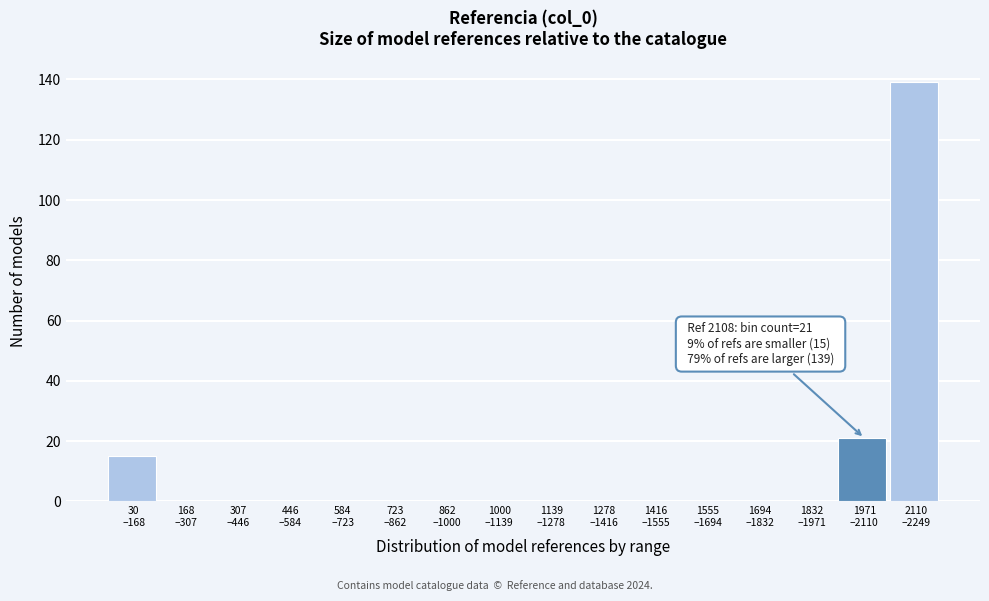

What is the greatest value displayed?

139